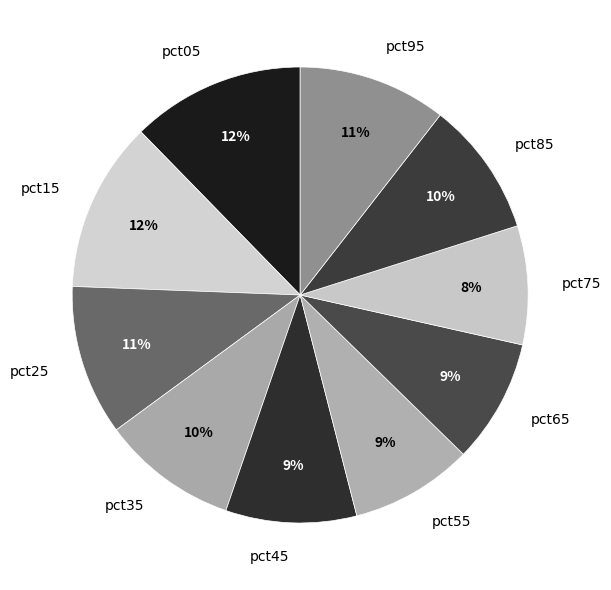

The pct75 slice represents 8% of the pie. True or false?

True